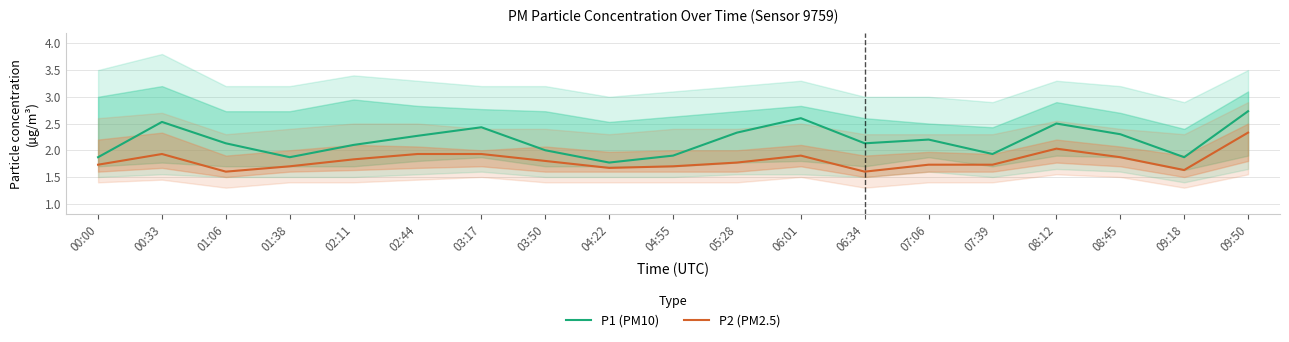

The P1 (PM10) series shows 1.3 at 08:45. True or false?

False